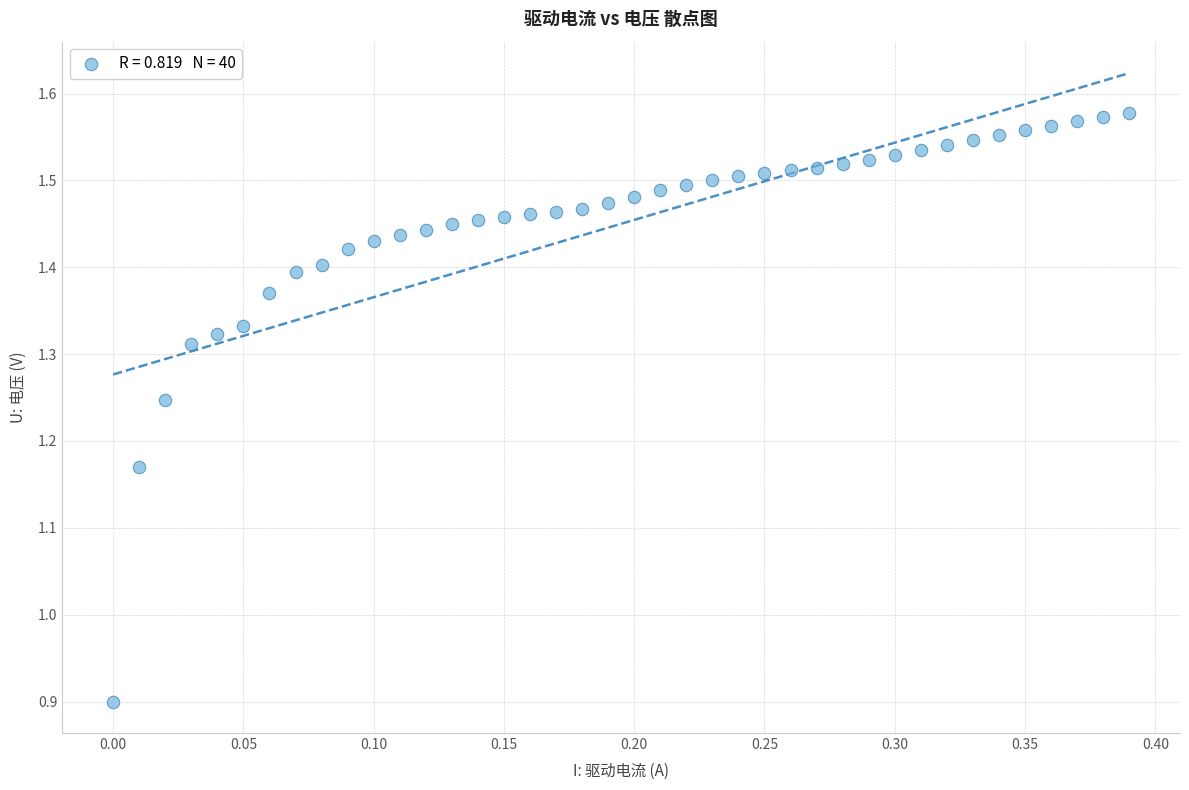

What is the range of Y values (max minus min)?

0.7